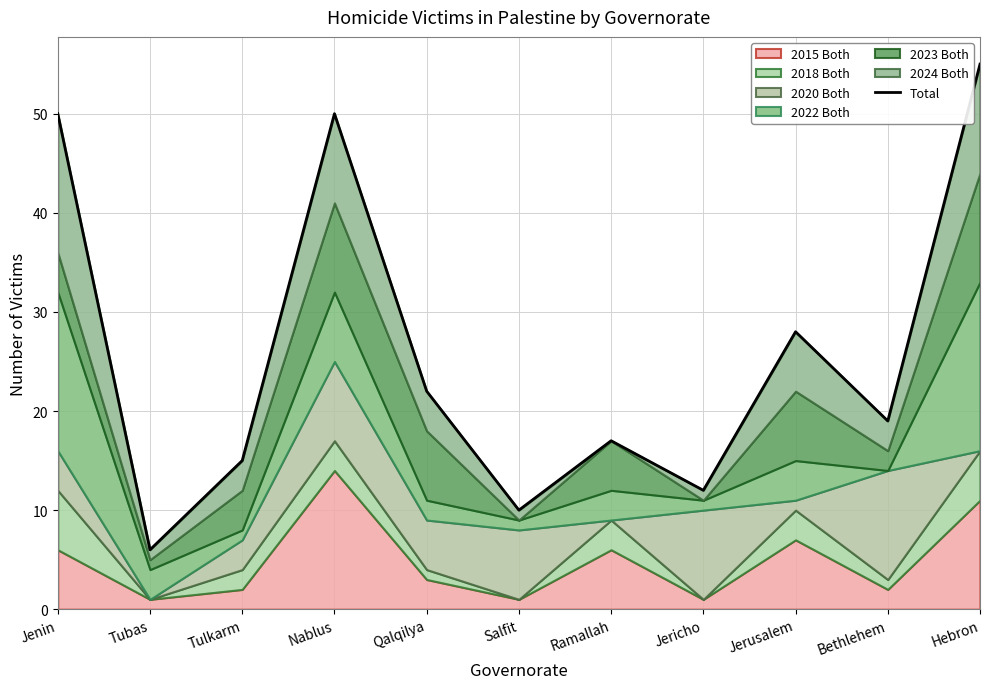

What is the label of the 6th point from the right?

Salfit